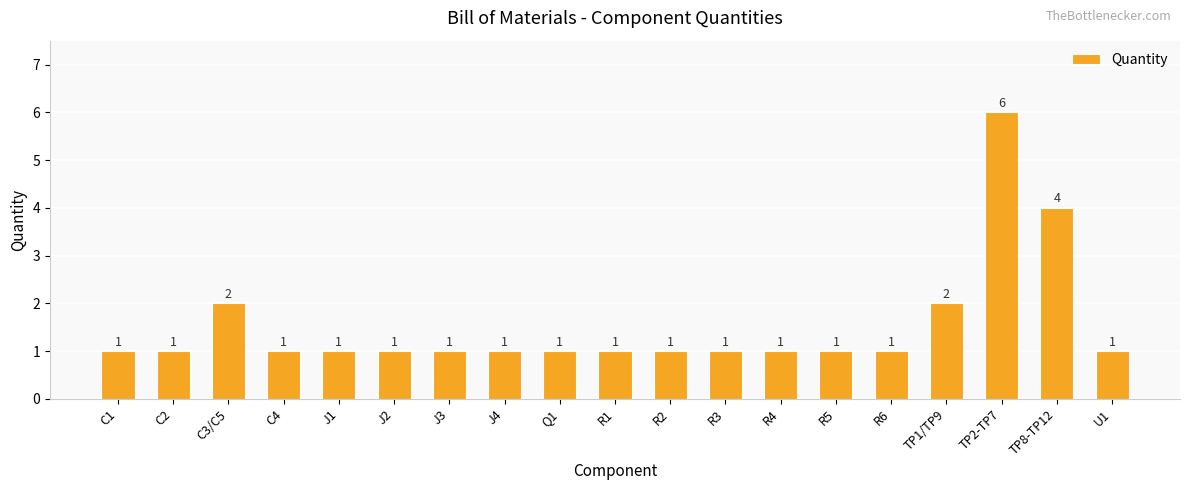

Between R1 and C3/C5, which is larger?

C3/C5